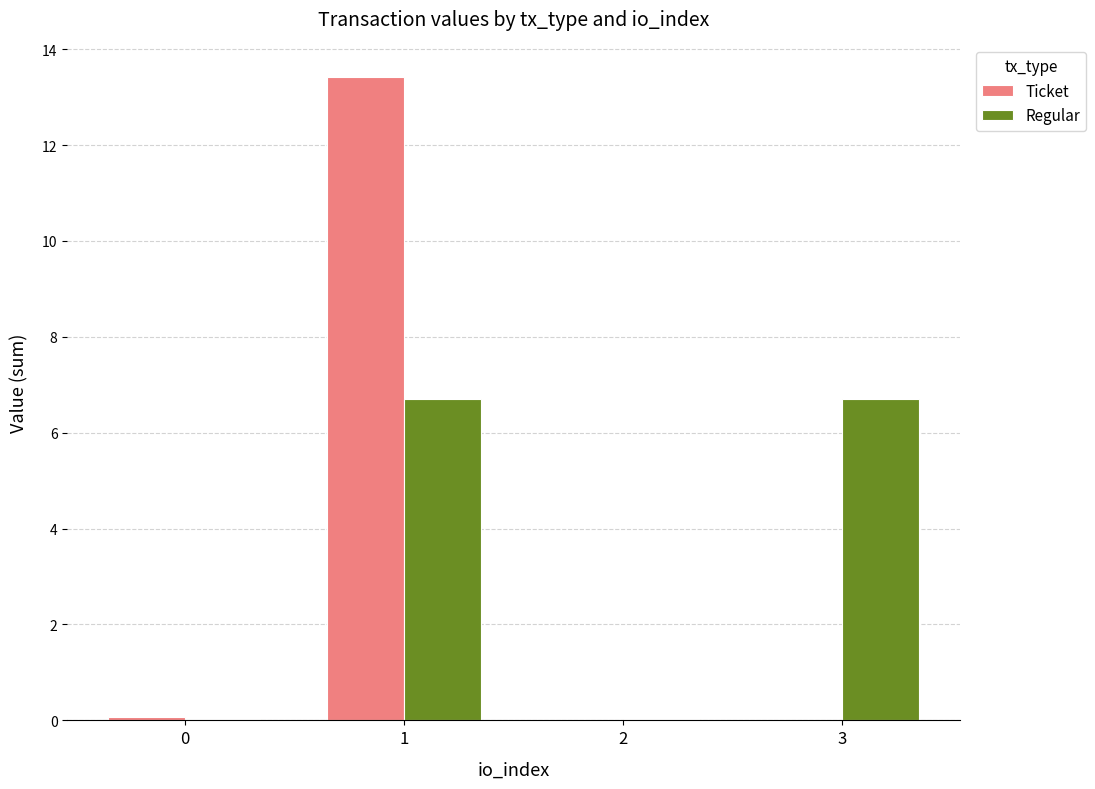

What is the greatest value displayed?

13.4